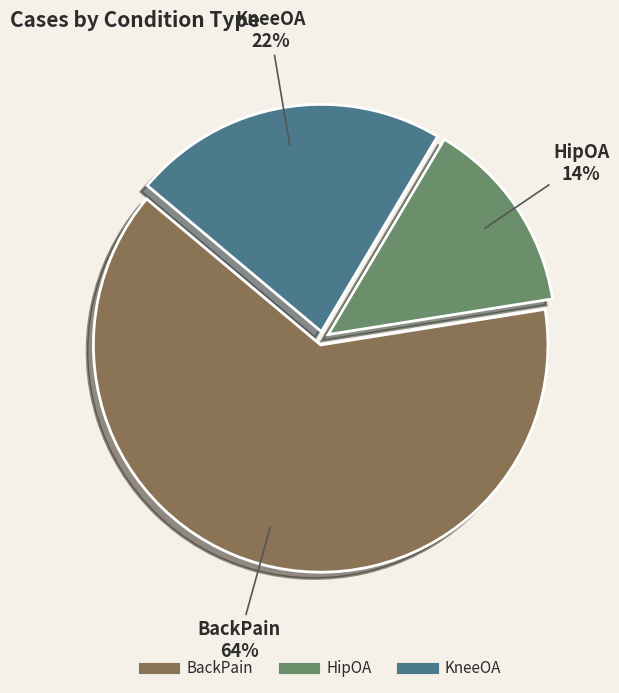

Do BackPain and KneeOA together represent more than half of the pie?

Yes